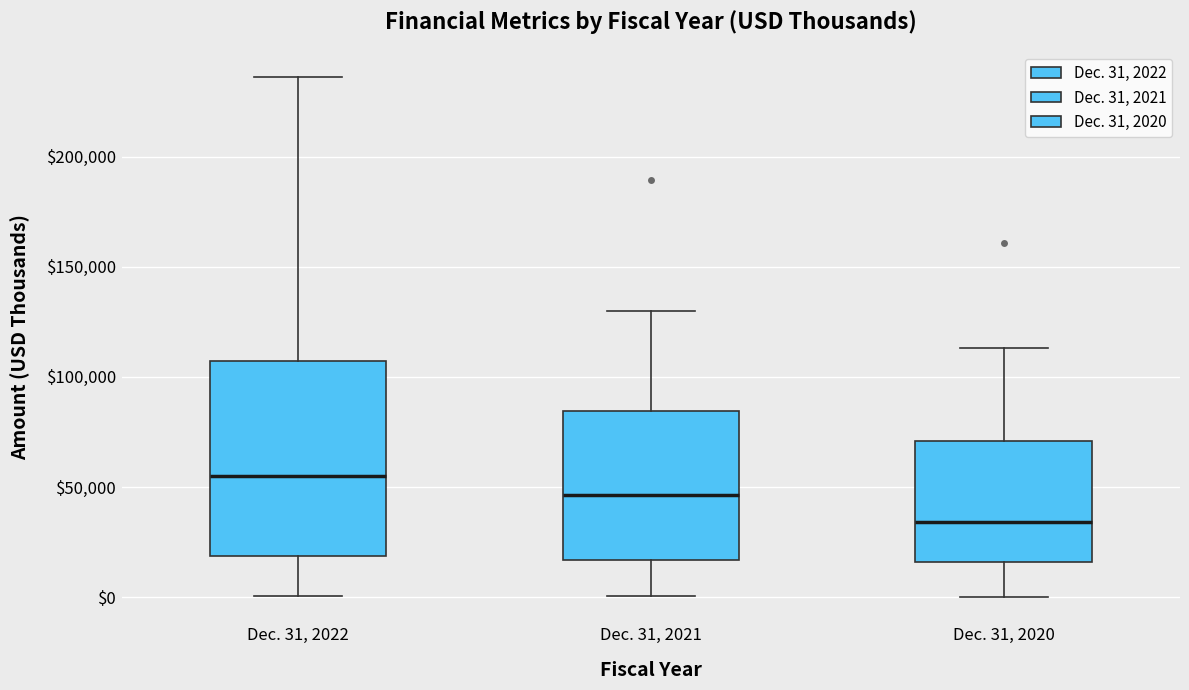

Where is the upper edge of the box for Dec. 31, 2020 on the y-axis? The values are not printed on the chart, so give them approximately, as read against the axis.

70000